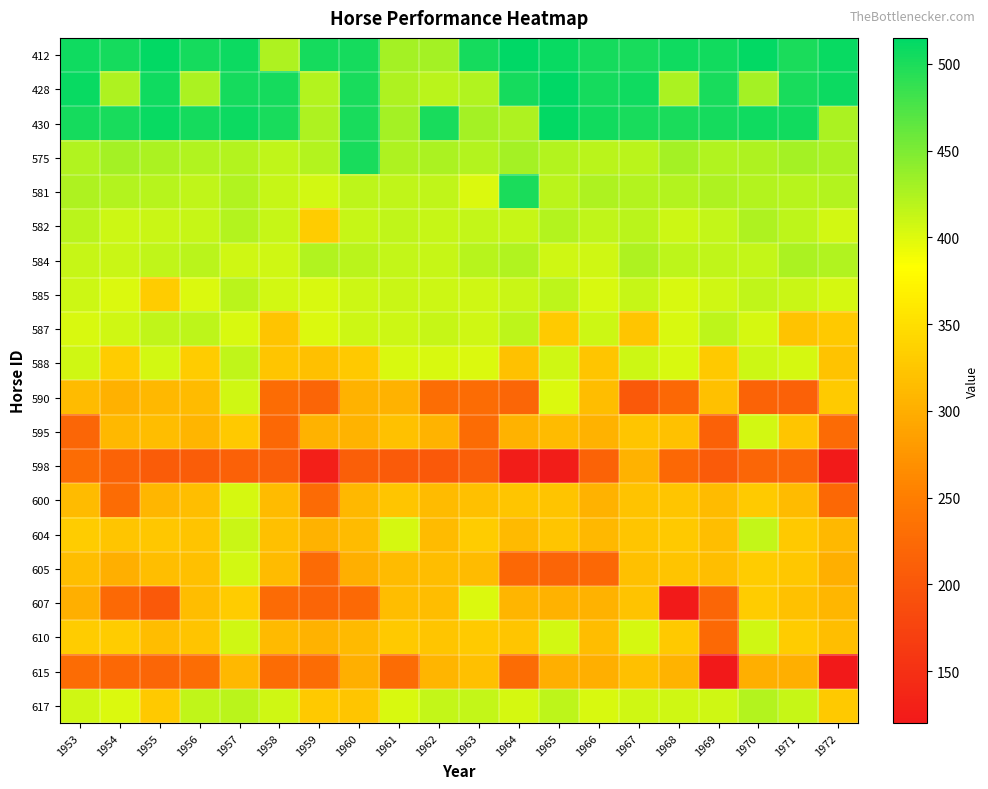

Which series has the widest spread of values?

607